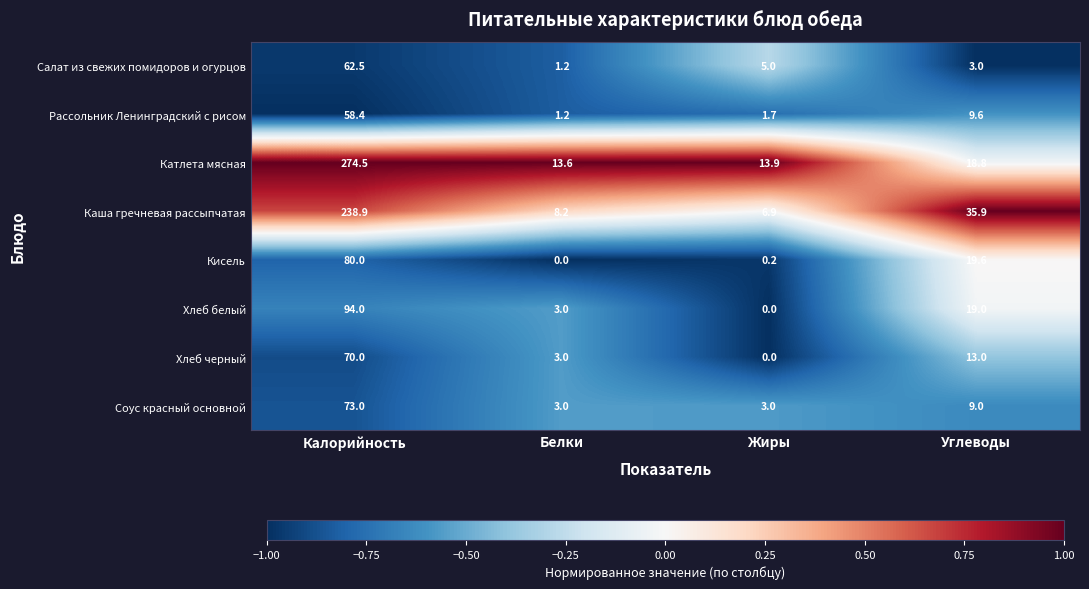

How many categories are shown in the chart?

4